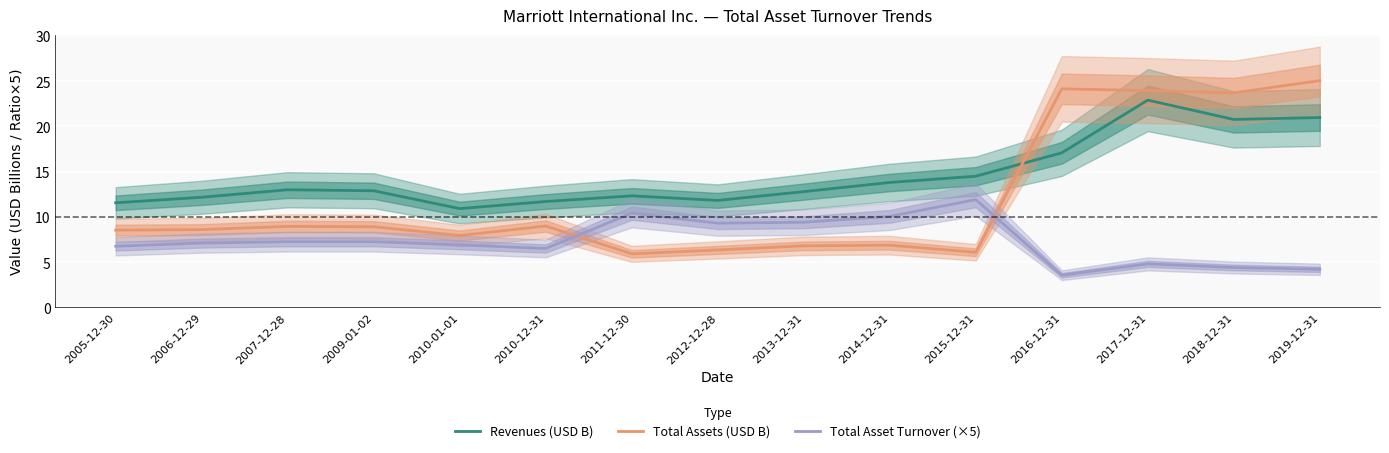

Where is the first local minimum for Revenues (USD B)?

2010-01-01